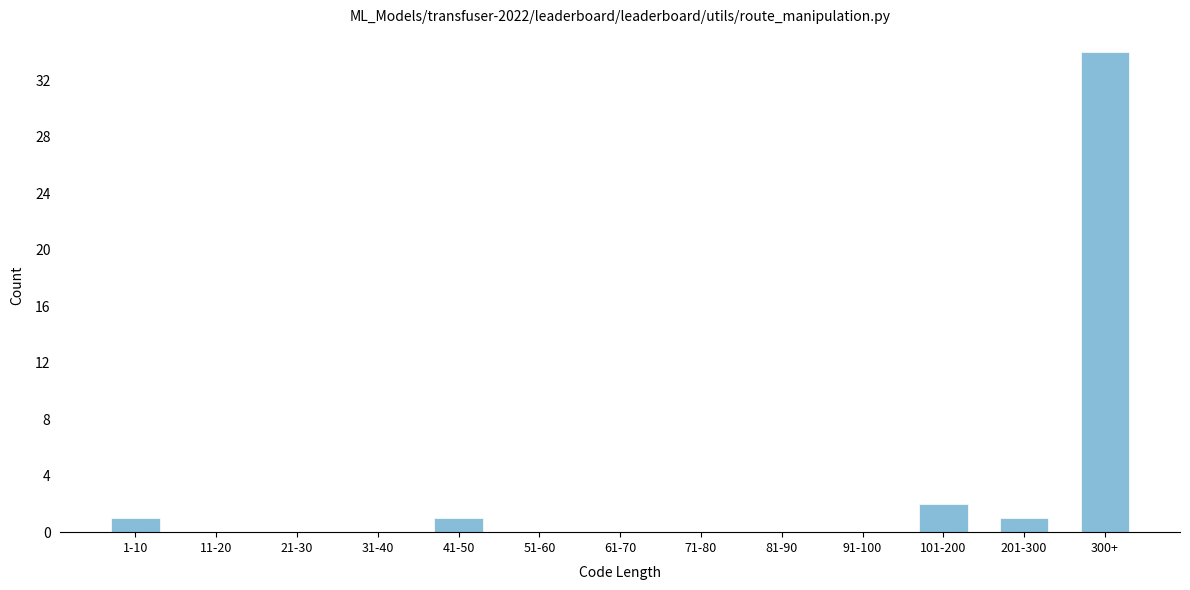

Reading left to right, transcribe all the data shown in this chart.

1-10=1	11-20=0	21-30=0	31-40=0	41-50=1	51-60=0	61-70=0	71-80=0	81-90=0	91-100=0	101-200=2	201-300=1	300+=34